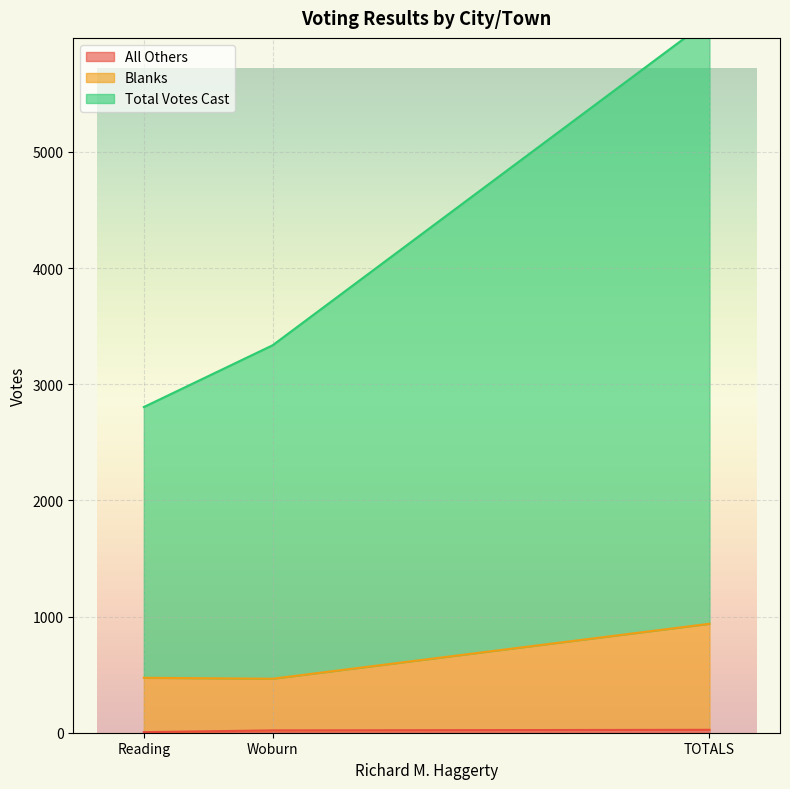

The value of Blanks at Woburn is 607. True or false?

False